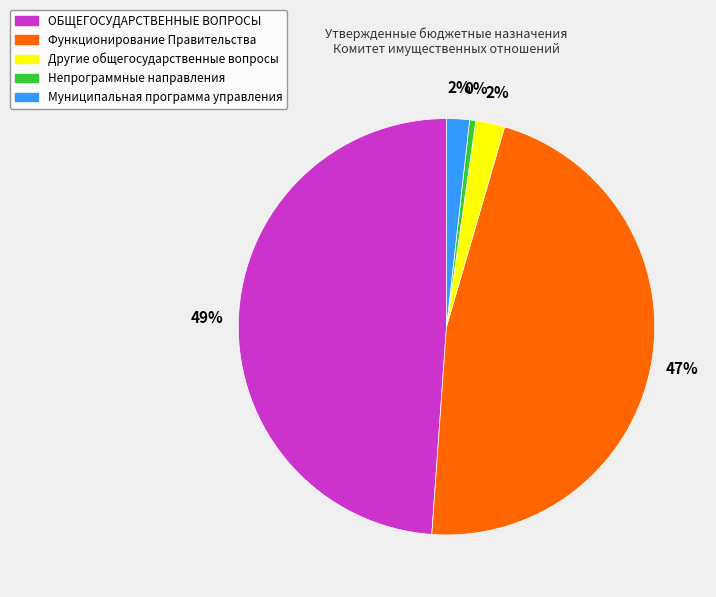

What percentage is the Муниципальная программа управления slice, to the nearest percent?

2%